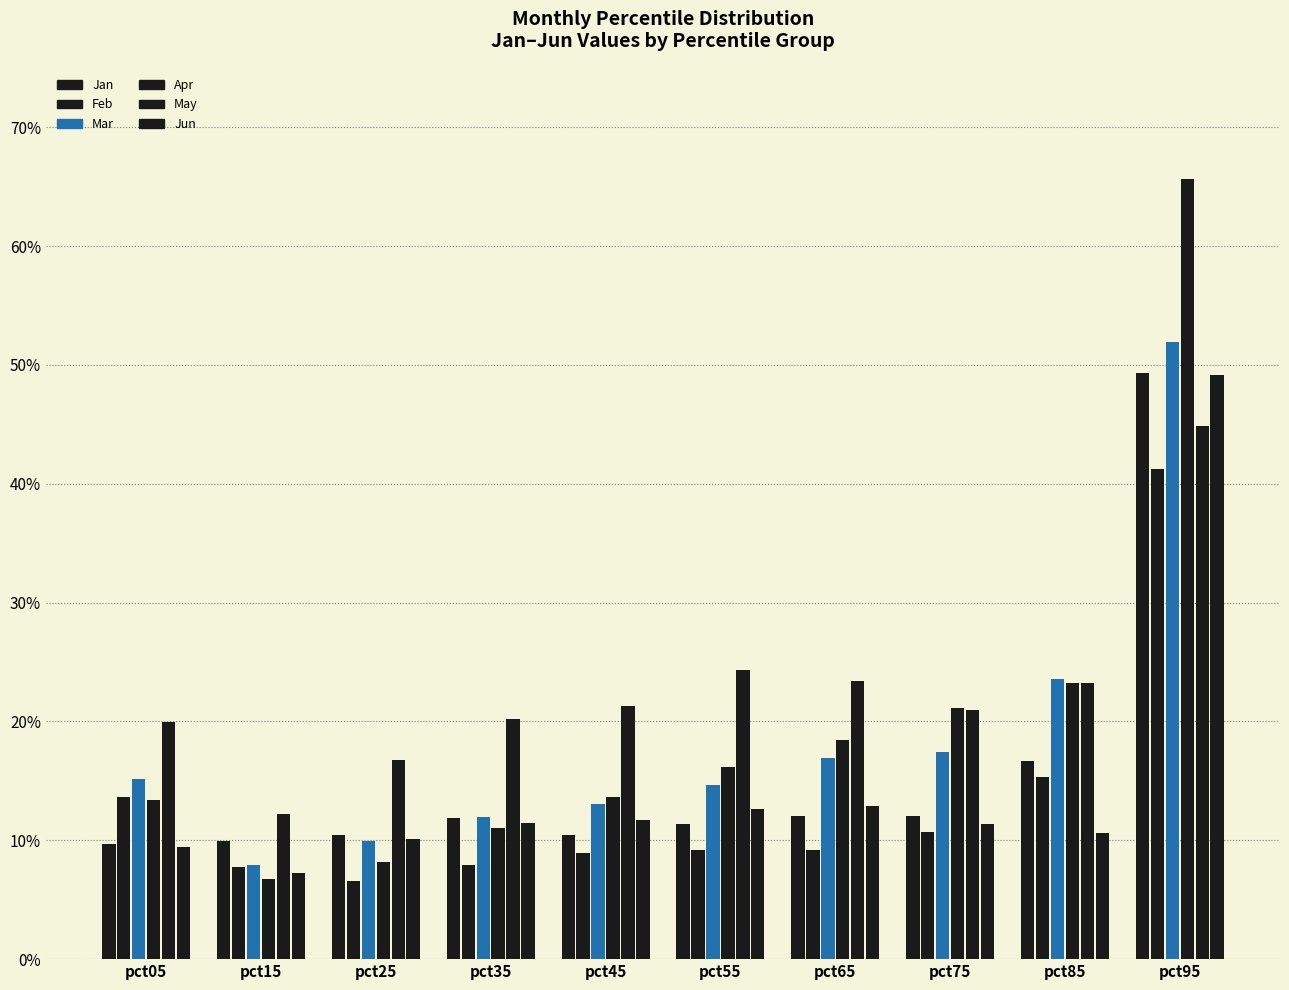

Is it true that Jan equals 0.1 at pct65?

True